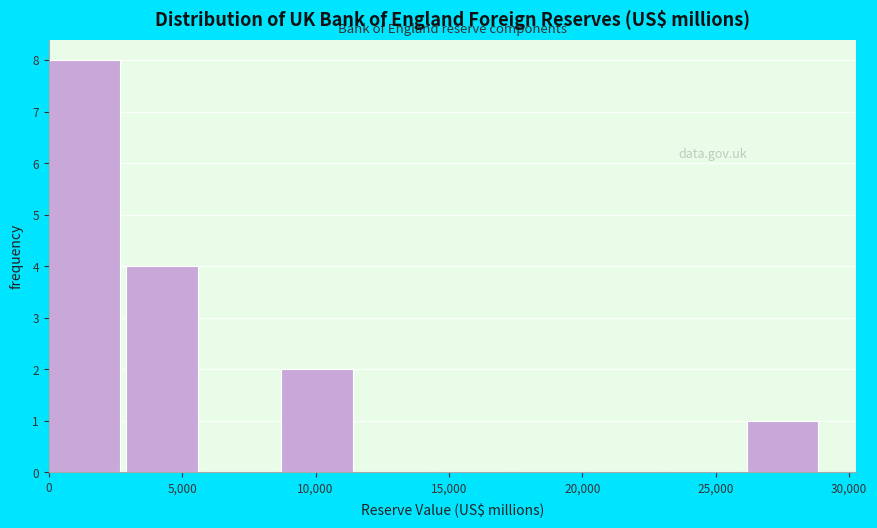

What is the height of the bar covering 3000 to 6000 on the x-axis? Neither the bar edges nor the heights are printed on the chart, so give them approximately, as read against the axes.

4